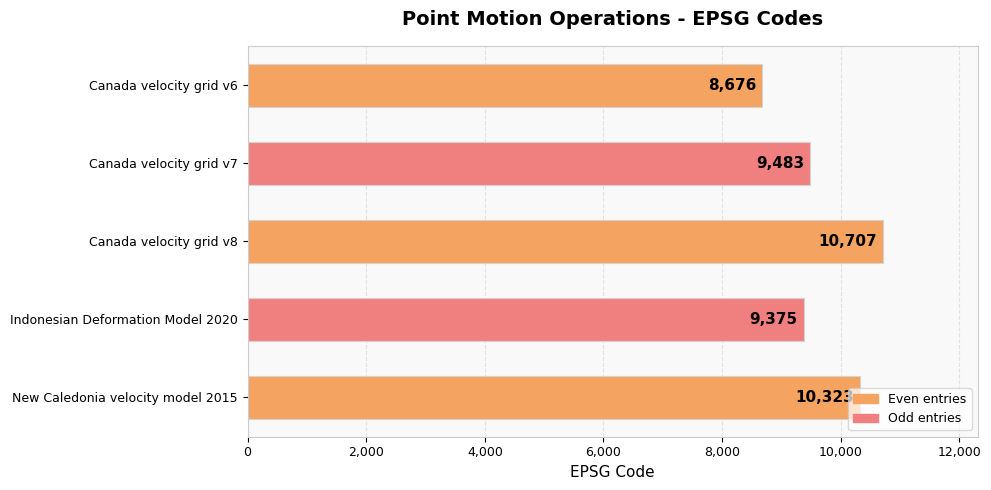

What is the change in value from Canada velocity grid v6 to Canada velocity grid v7?

+807